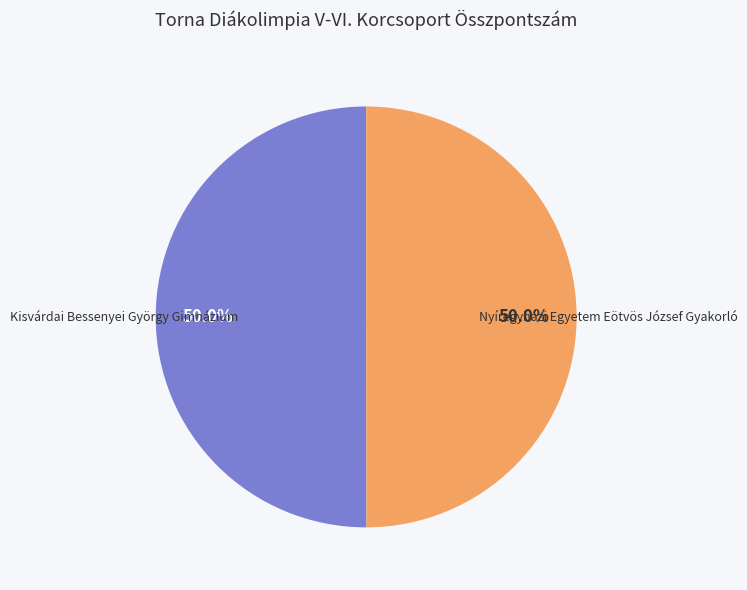

How many segments does this pie chart have?

2